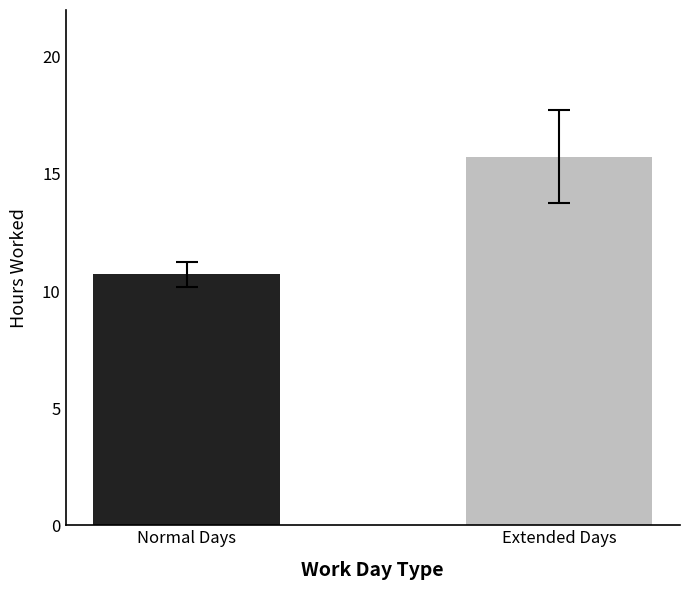

What is the sum of the values at Normal Days and Extended Days?

26.5